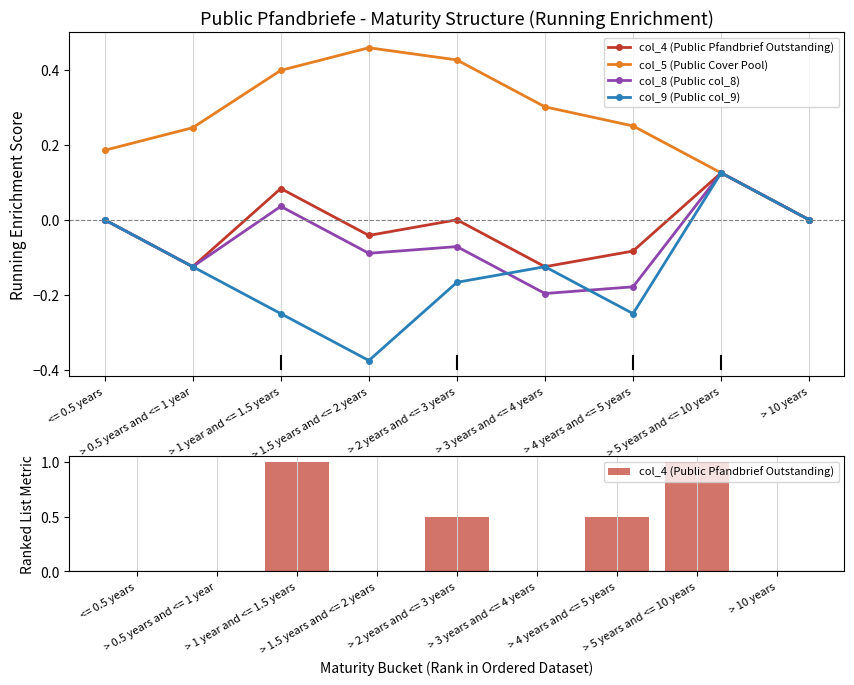

Between > 1 year and <= 1.5 years and > 5 years and <= 10 years, which series saw the biggest shift?

col_9 (Public col_9)